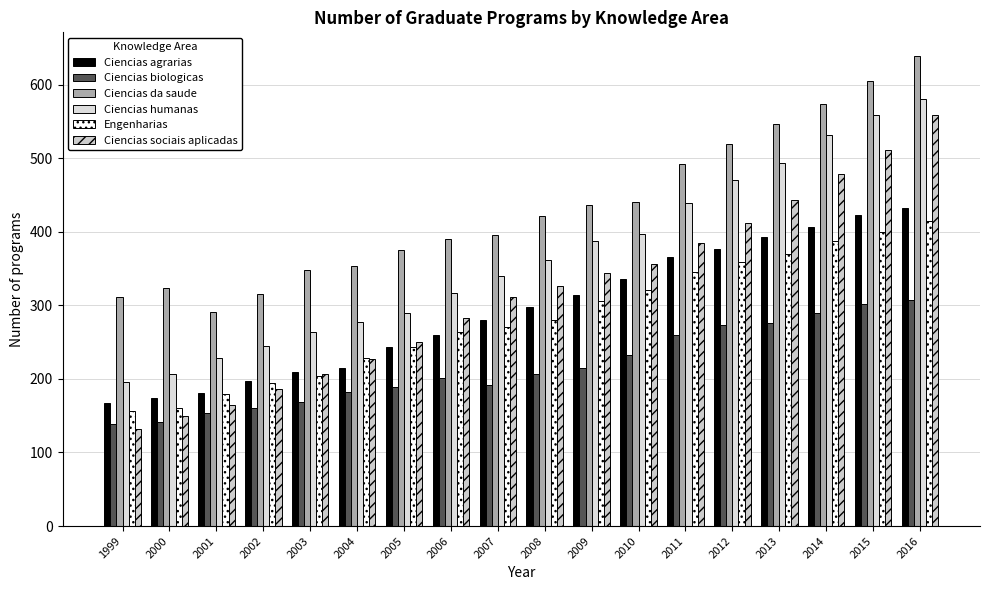

Rank the series by their maximum value, from highest to lowest.

Ciencias da saude, Ciencias humanas, Ciencias sociais aplicadas, Ciencias agrarias, Engenharias, Ciencias biologicas